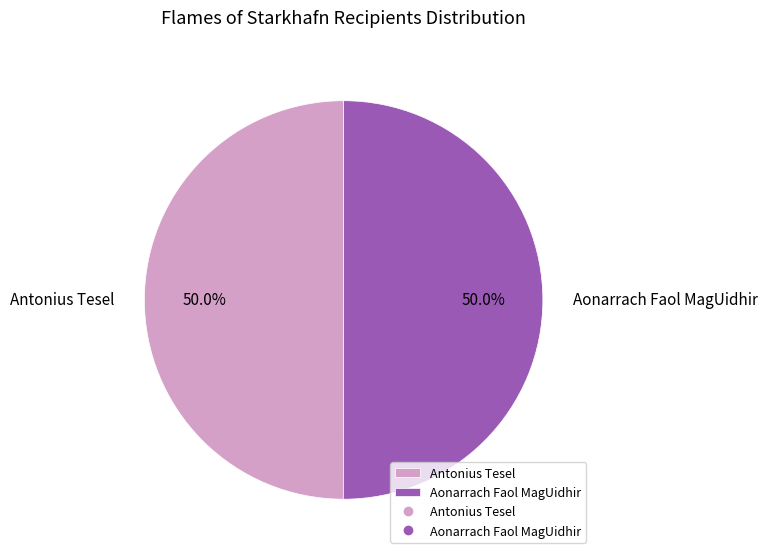

Approximately how many times larger is the value at Aonarrach Faol MagUidhir compared to Antonius Tesel?

1.0